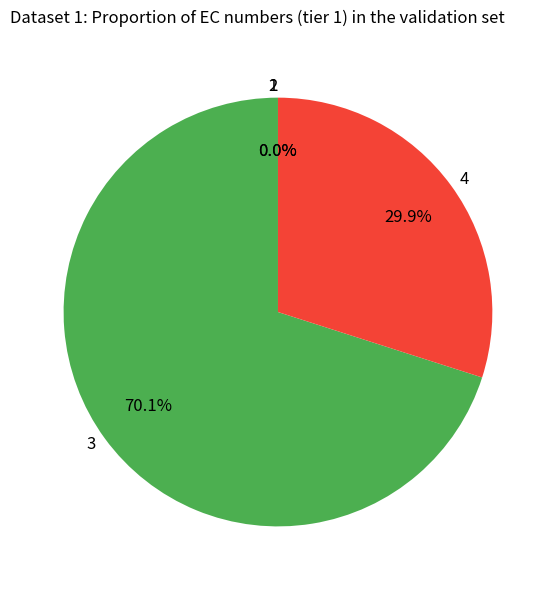

Does any single category account for the majority?

Yes